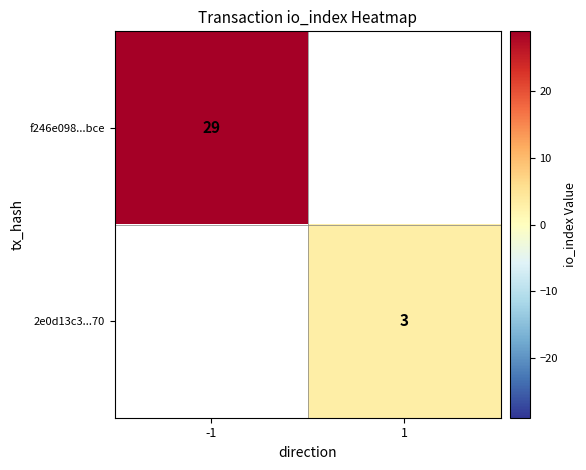

What is the greatest value displayed?

29.0